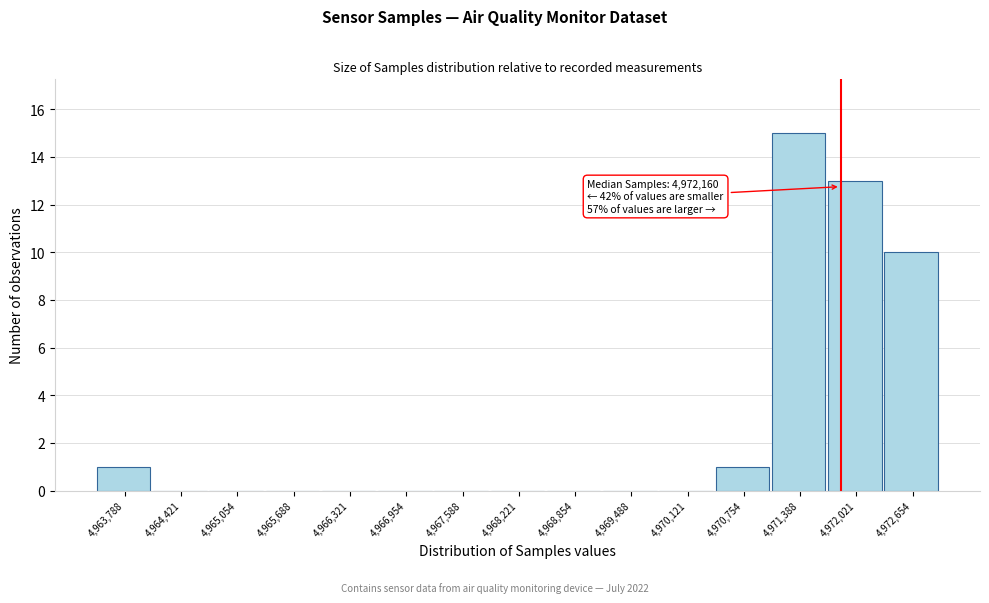

Reading right to left, transcribe all the data shown in this chart.

4,972,654=10	4,972,021=13	4,971,388=15	4,970,754=1	4,970,121=0	4,969,488=0	4,968,854=0	4,968,221=0	4,967,588=0	4,966,954=0	4,966,321=0	4,965,688=0	4,965,054=0	4,964,421=0	4,963,788=1